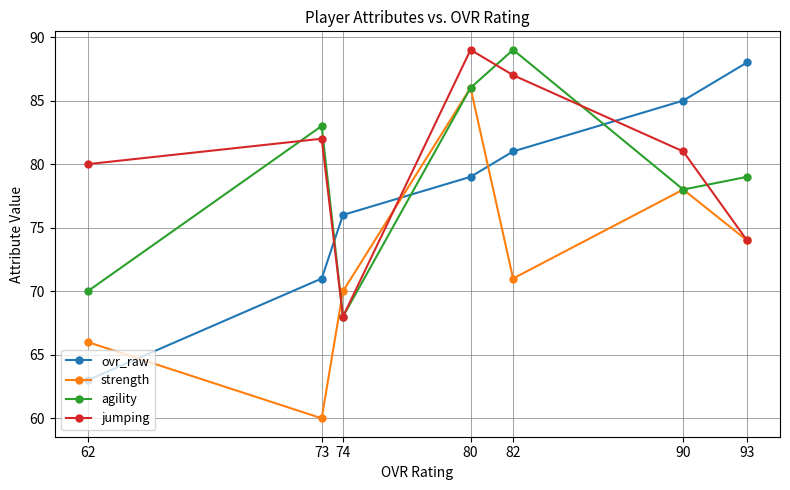

At how many categories does at least one series exceed 73?

7